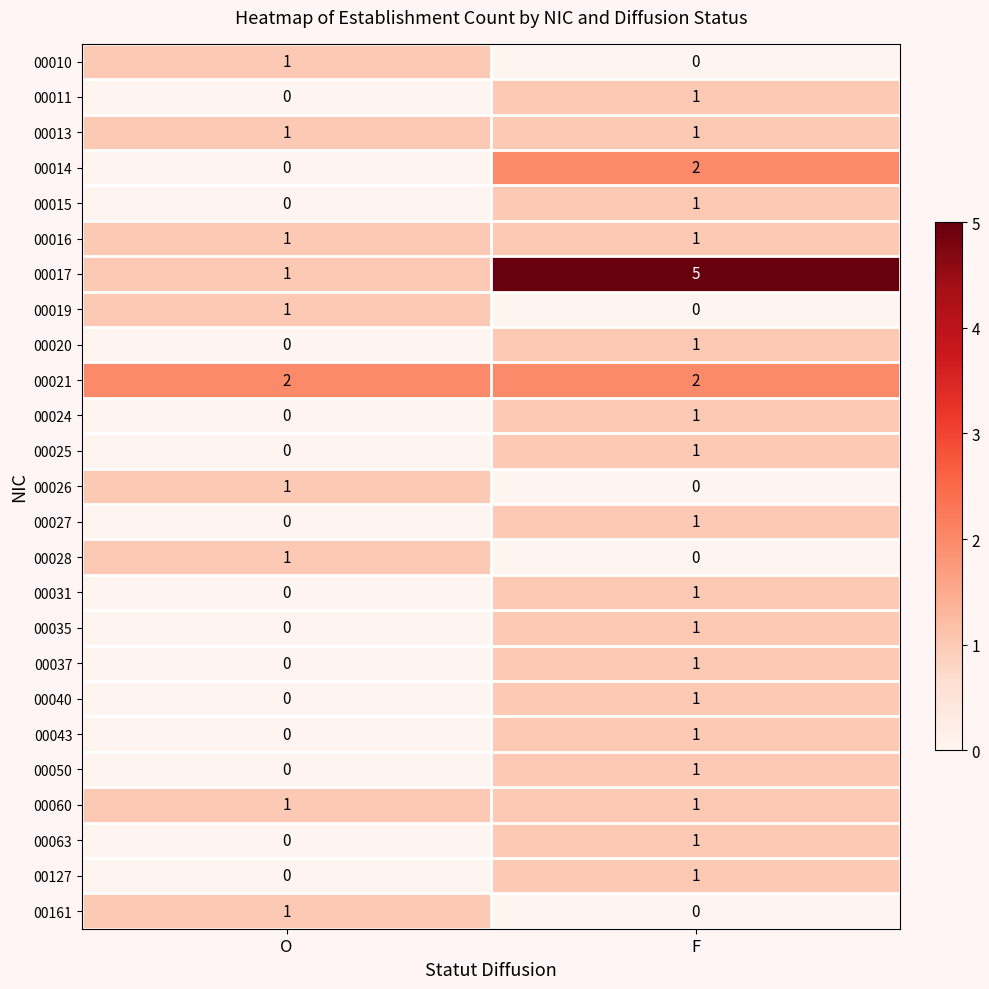

What is the total value across all series at O?

11